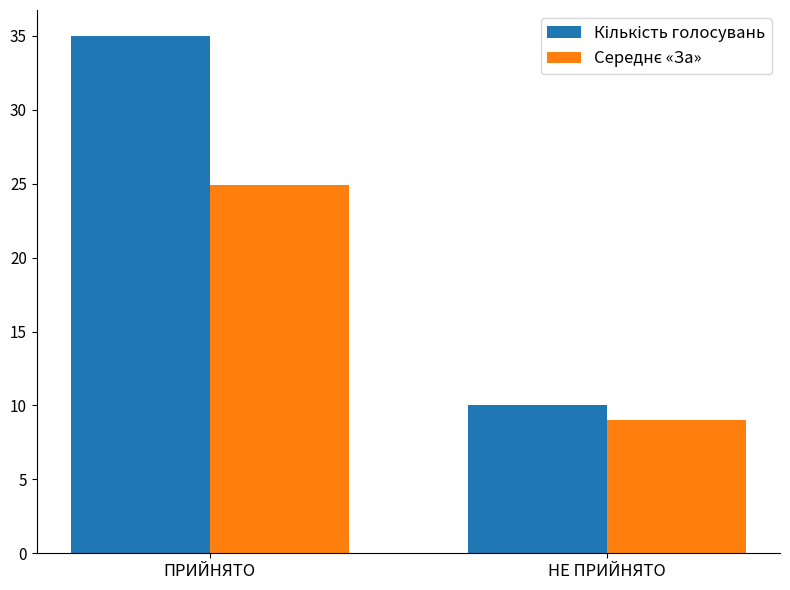

Are the bars grouped side by side (vs. stacked)?

Yes